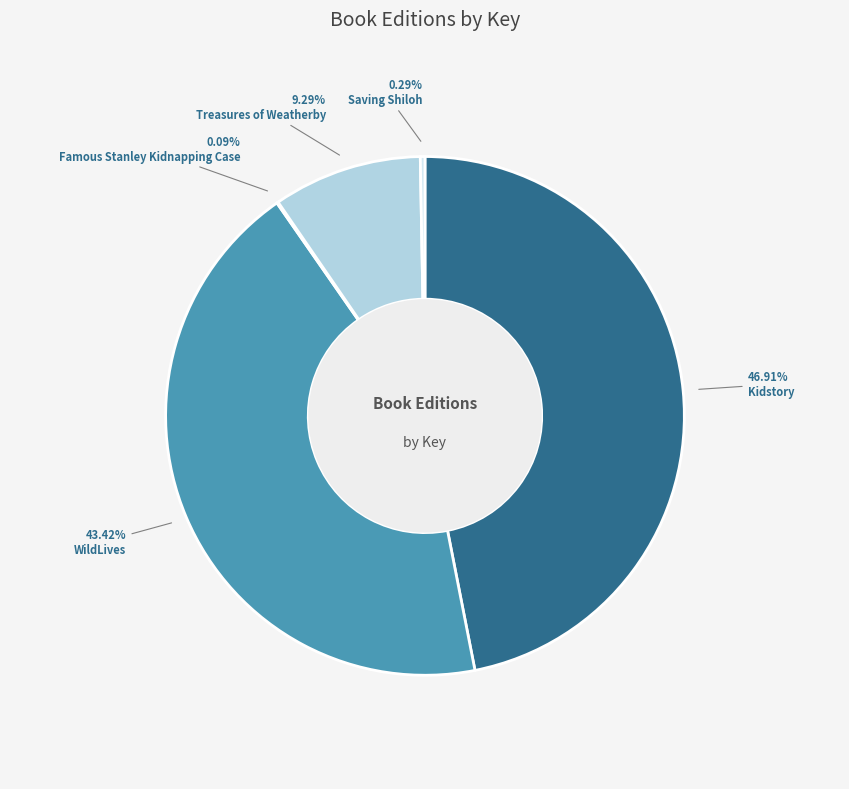

What is the ratio of the value at Kidstory to the value at WildLives?

1.1